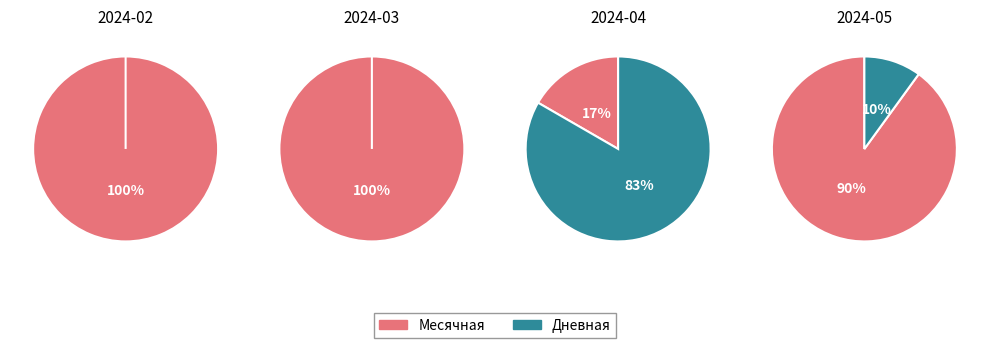

Between 2 and 7, which series saw the biggest shift?

Месячная